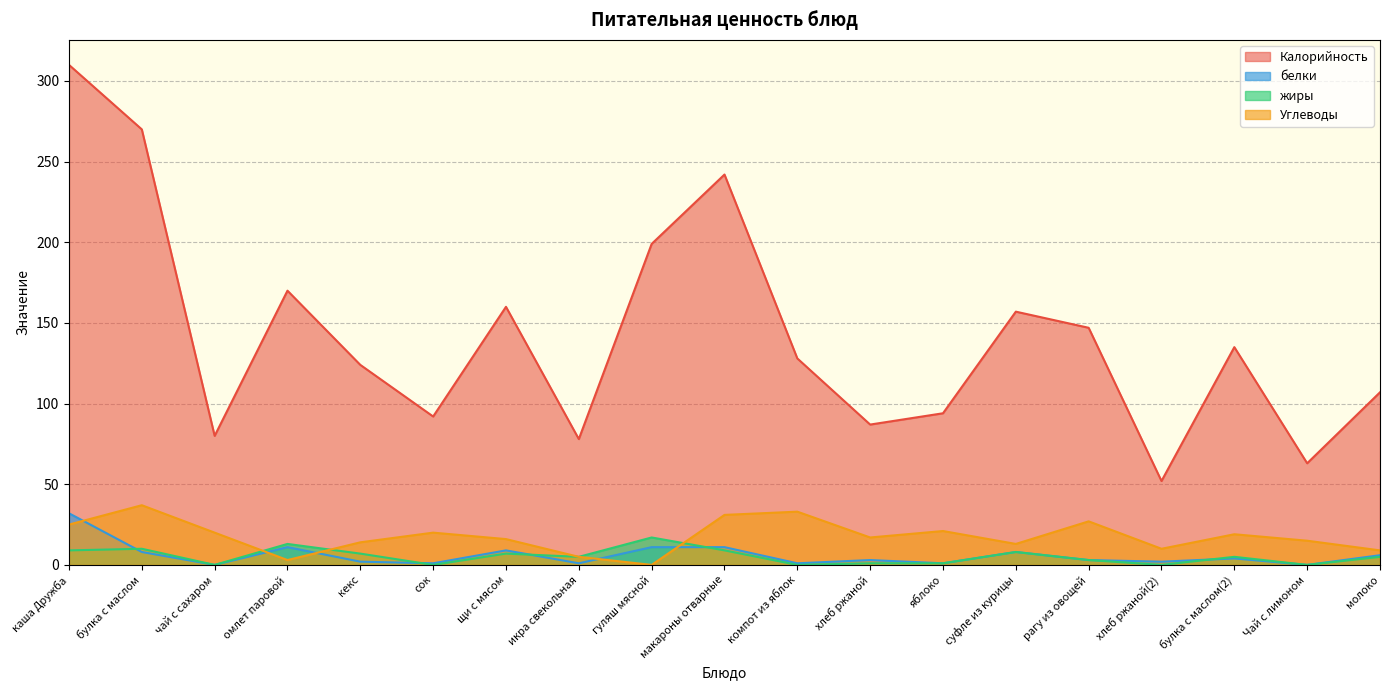

What position from the right is Чай с лимоном?

2